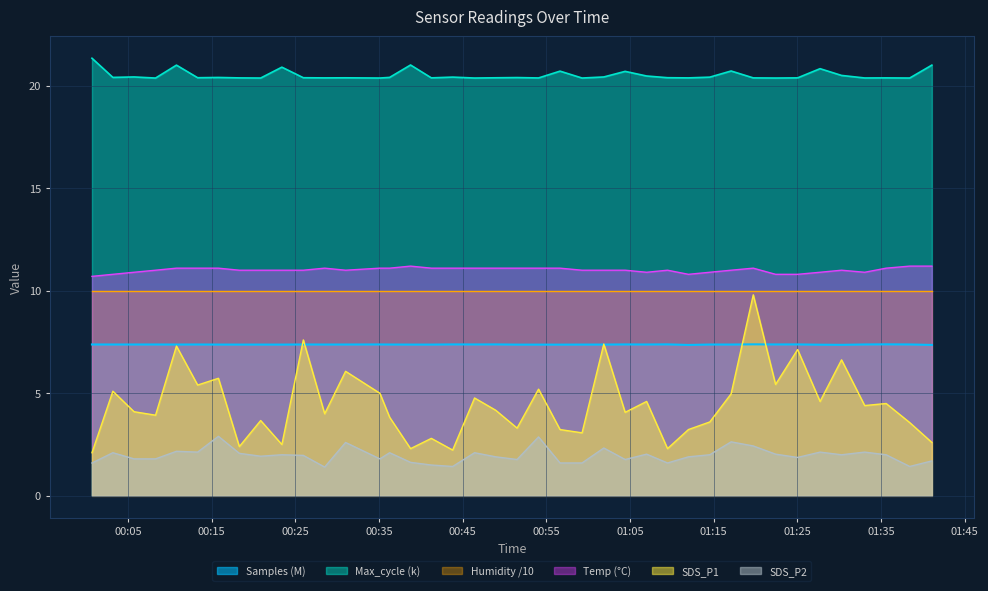

What is the label of the 19th point from the right?

2022/09/20 00:54:04